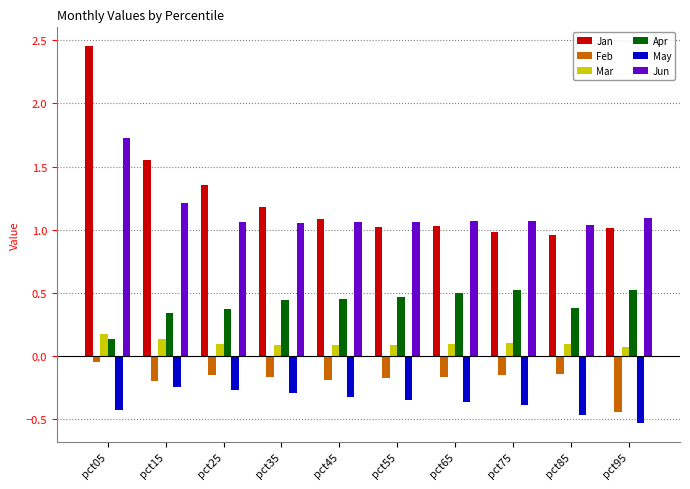

At pct95, list the series in order from smallest to largest.

May, Feb, Mar, Apr, Jan, Jun